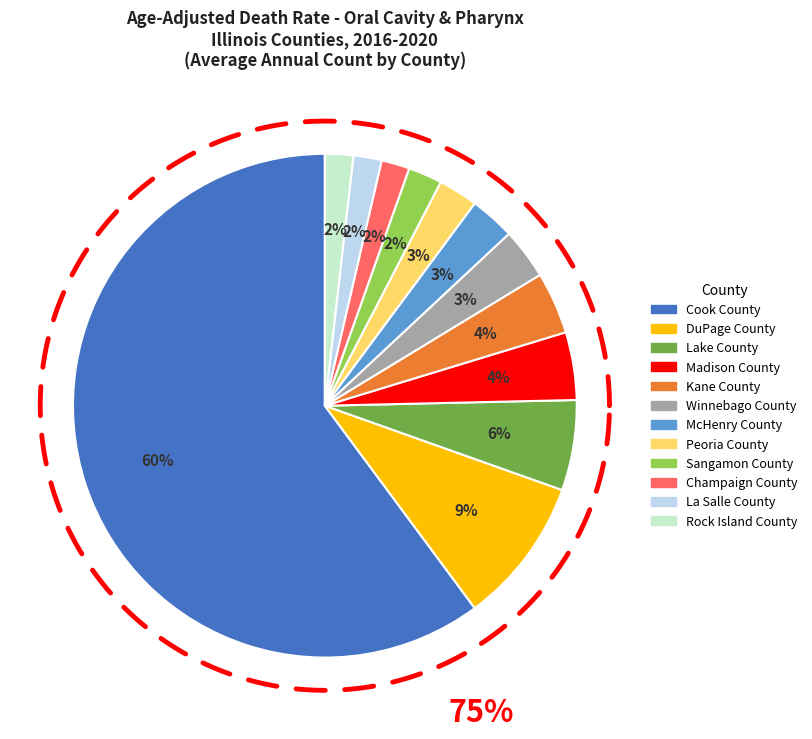

Is it true that Rock Island County is 1% of the pie?

False